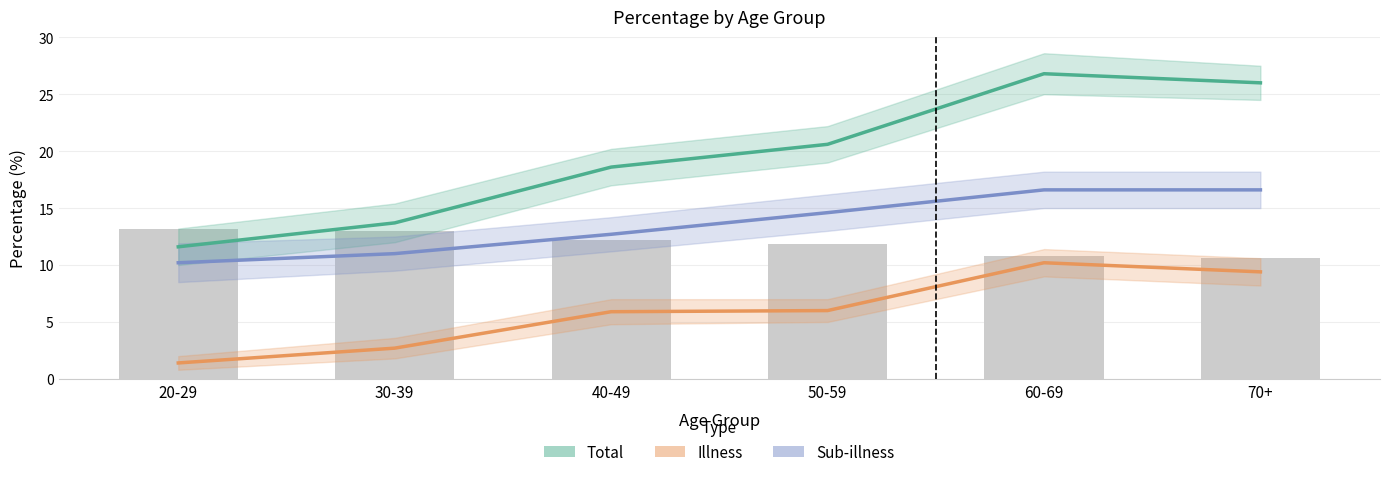

At which label does Sub-illness (line) first exceed 14?

50-59